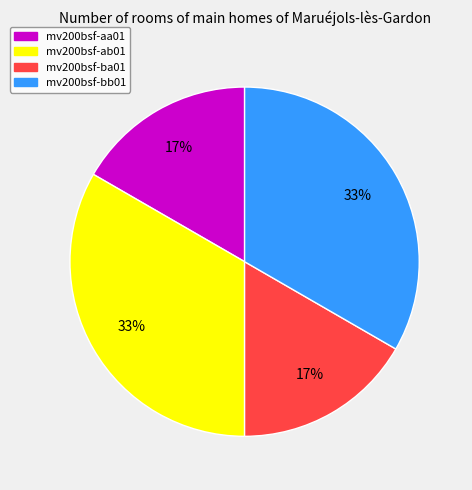

True or false: mv200bsf-bb01 accounts for 33% of the total.

True